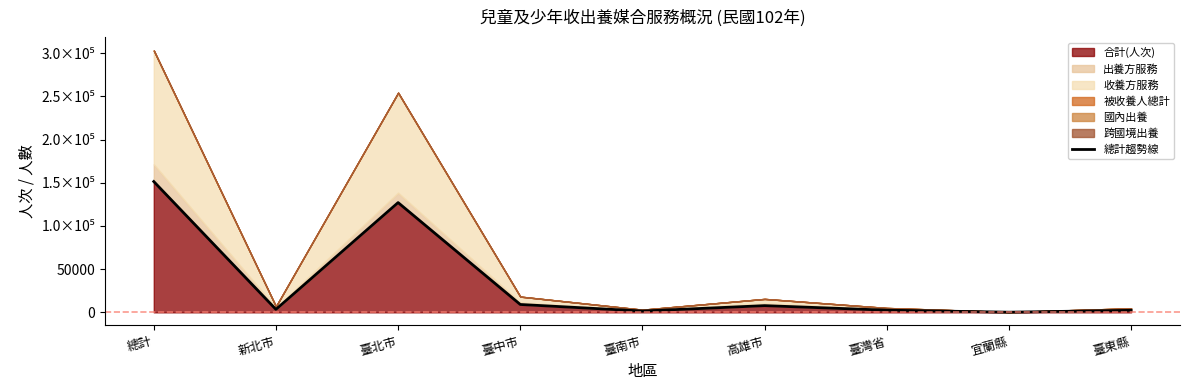

What position from the left is 高雄市?

6